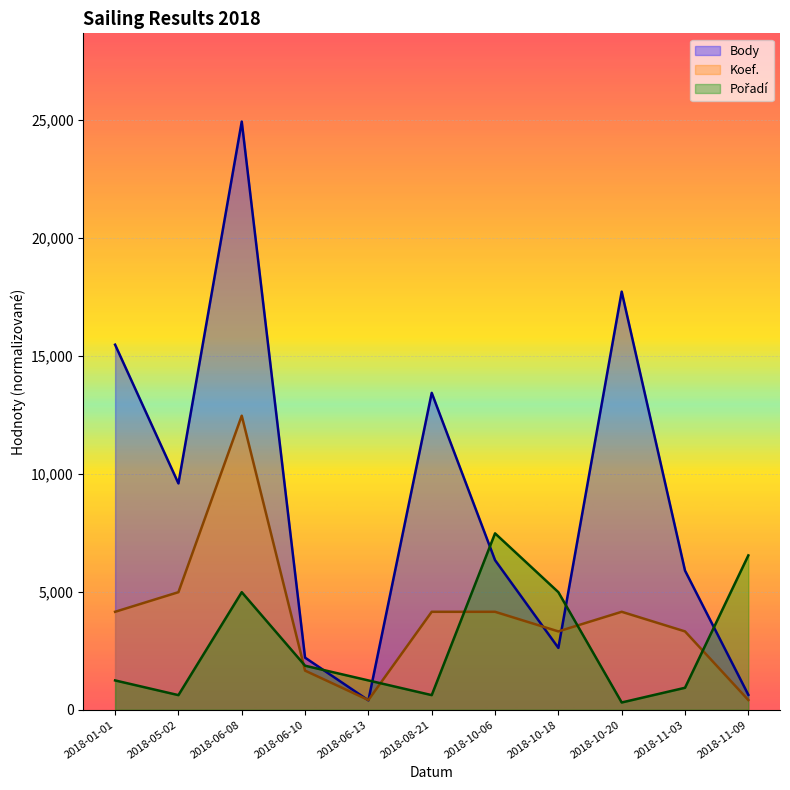

What is the difference between the maximum and minimum values in the Koef. series?

12055.3